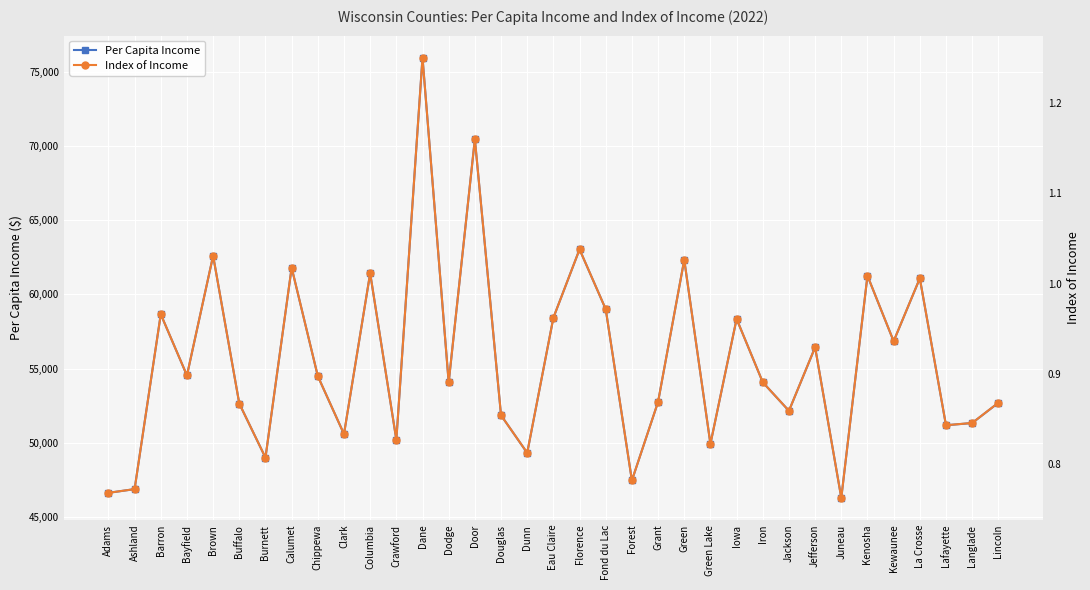

Where is the first local maximum for Index of Income?

Barron